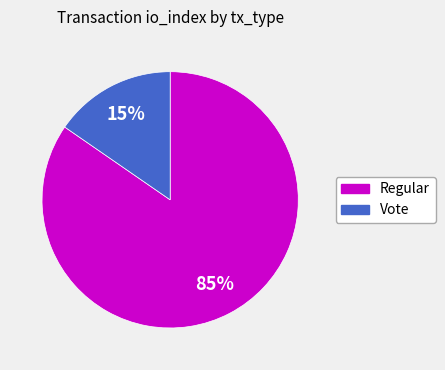

How many slices are in this pie chart?

2